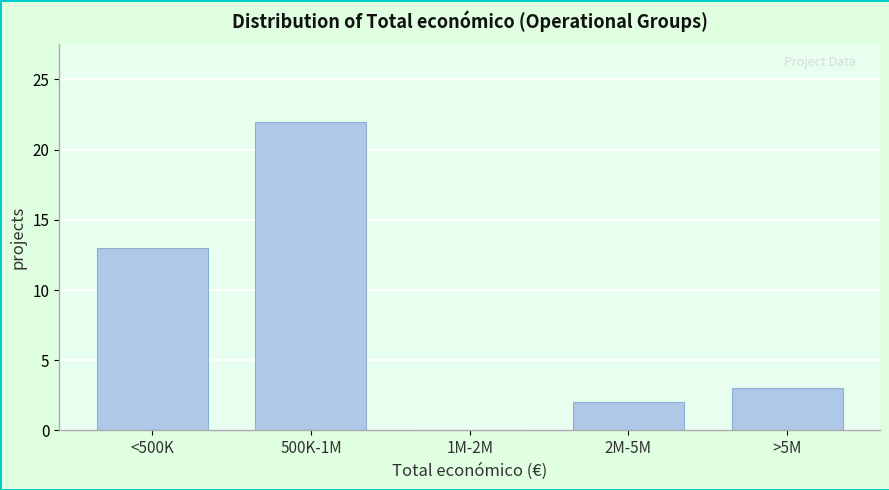

Reading left to right, what are all the values shown in this chart?

<500K=13	500K-1M=22	1M-2M=0	2M-5M=2	>5M=3